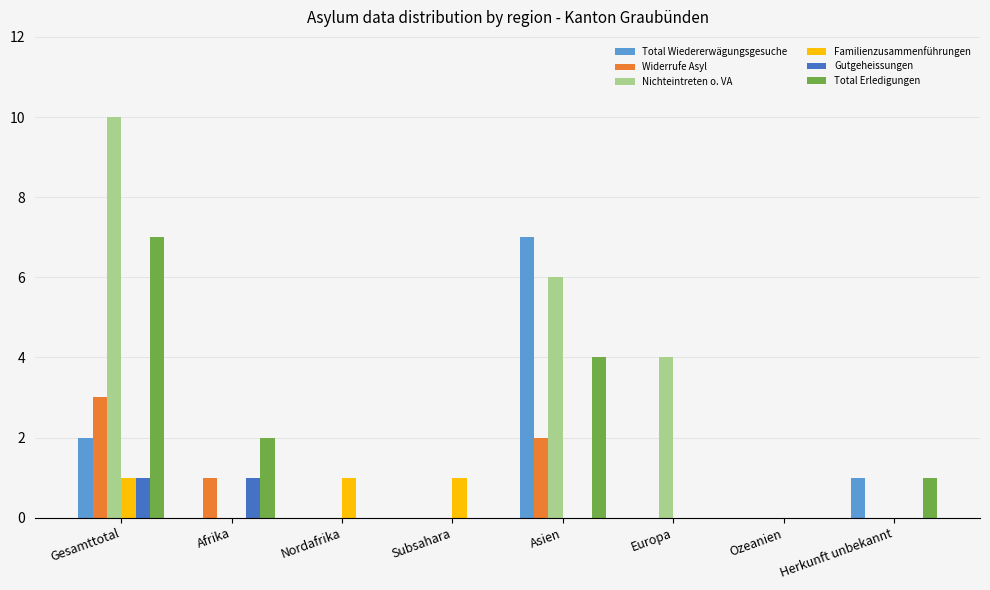

Reading right to left, what are all the values shown in this chart?

Total Wiedererwägungsgesuche: 1	0	0	7	0	0	0	2
Widerrufe Asyl: 0	0	0	2	0	0	1	3
Nichteintreten o. VA: 0	0	4	6	0	0	0	10
Familienzusammenführungen: 0	0	0	0	1	1	0	1
Gutgeheissungen: 0	0	0	0	0	0	1	1
Total Erledigungen: 1	0	0	4	0	0	2	7